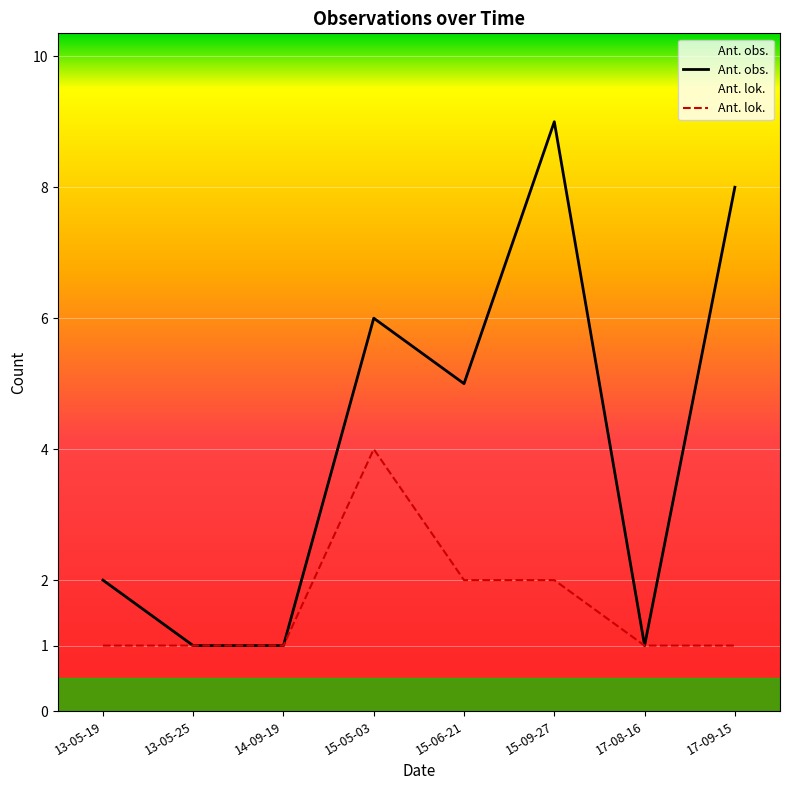

Is the value of Ant. obs. at 14-09-19 greater than the value of Ant. lok. at 17-09-15?

No